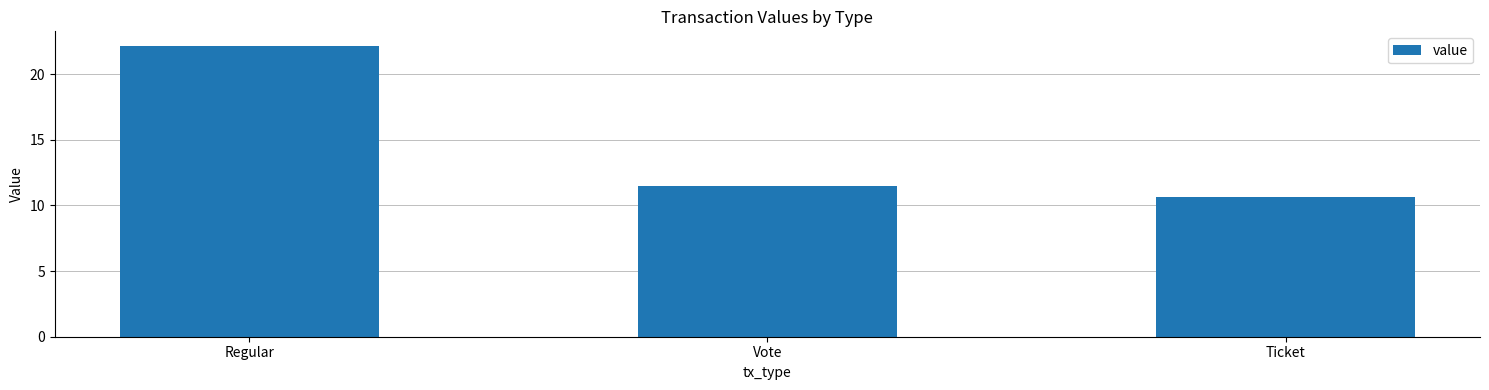

Rank the categories by value from highest to lowest.

Regular, Vote, Ticket